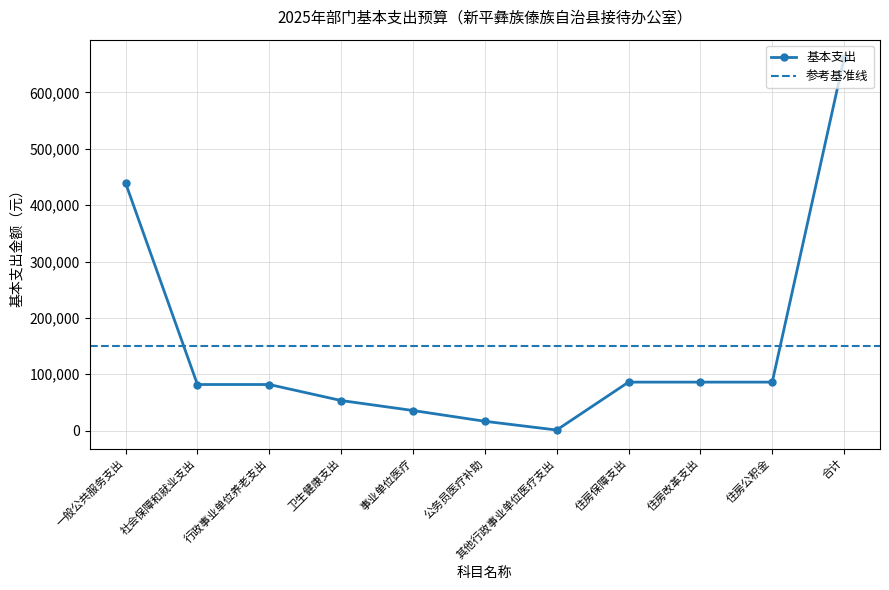

At which category does the chart reach its peak across all series?

合计